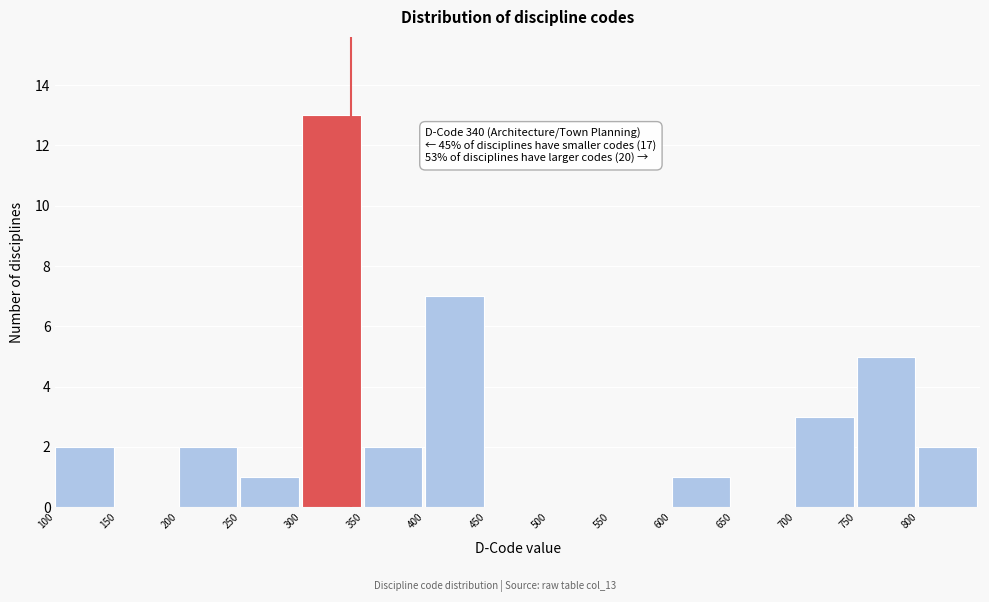

Over which range of the x-axis is the bar tallest?

300 to 350